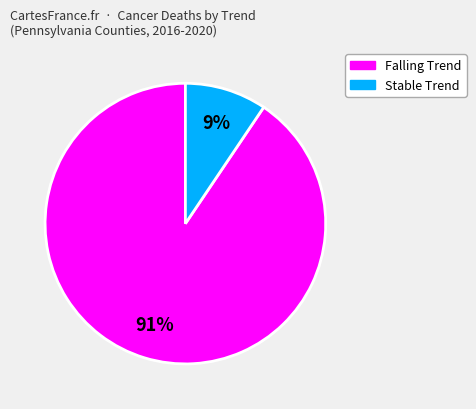

What percentage is the Stable Trend slice, to the nearest percent?

9%